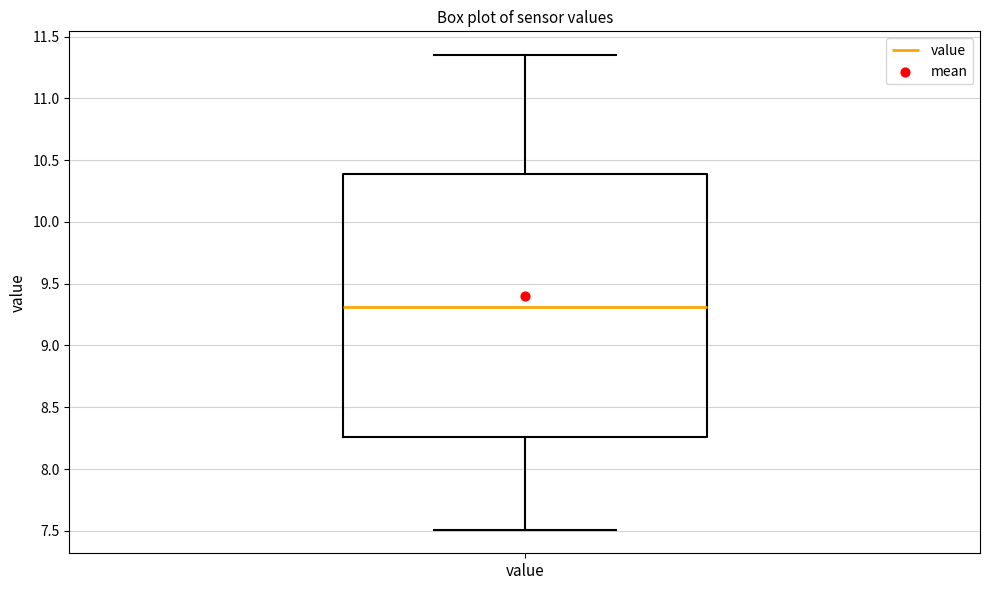

Where is the lower edge of the box for value on the y-axis? The values are not printed on the chart, so give them approximately, as read against the axis.

8.25